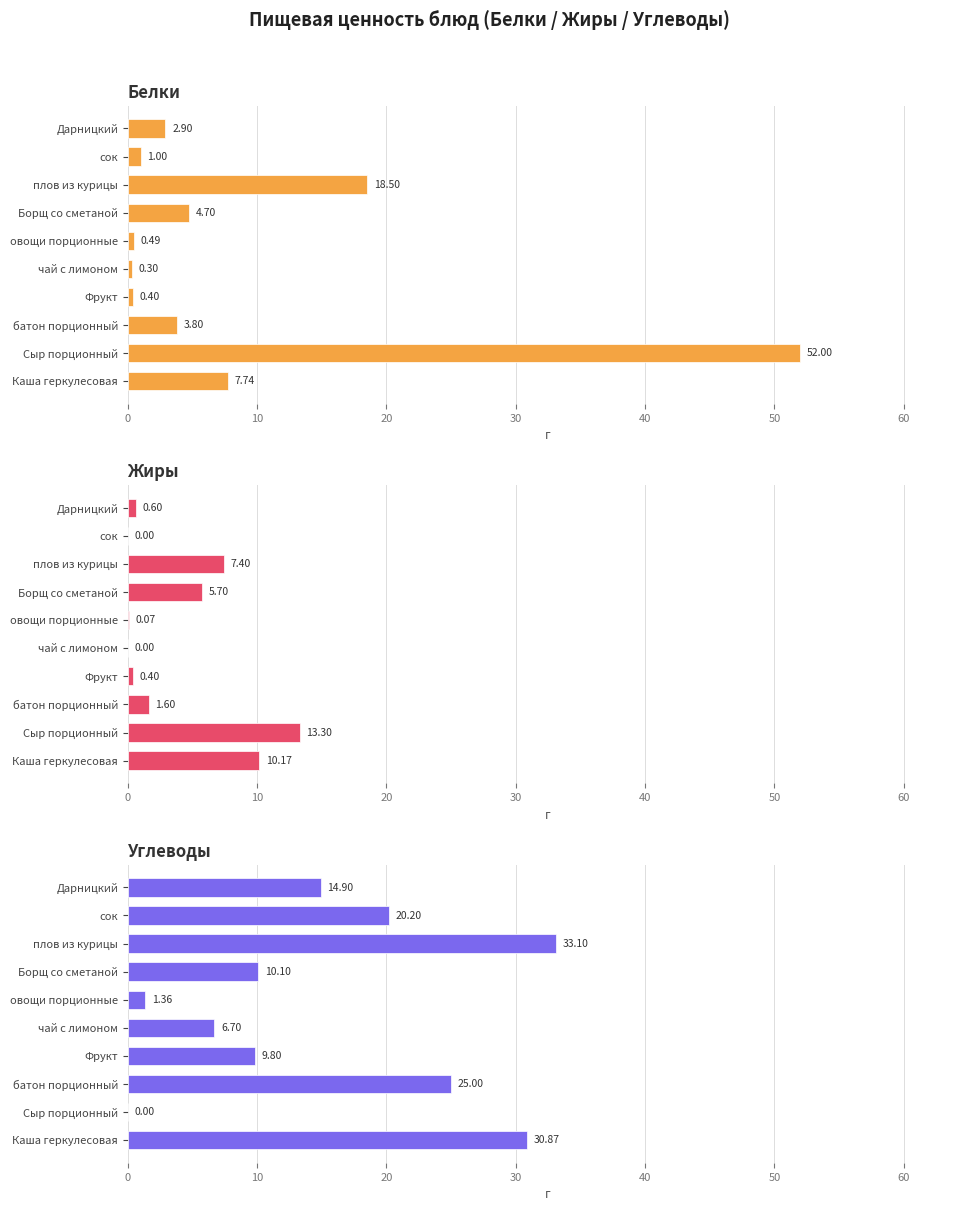

At Фрукт, list the series in order from largest to smallest.

Углеводы, Белки, Жиры